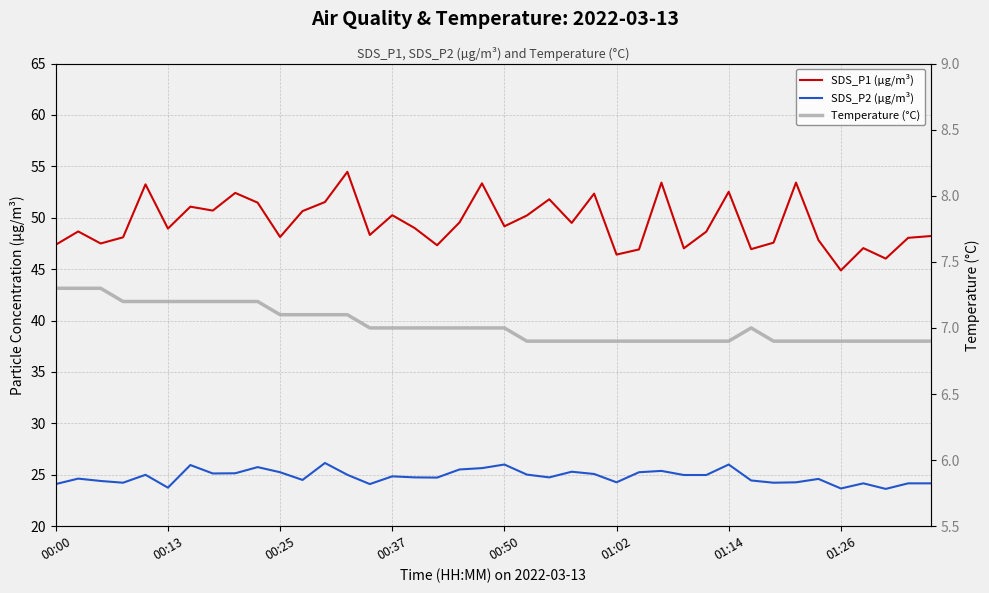

The value of SDS_P2 (µg/m³) at 31 is 24.4. True or false?

True